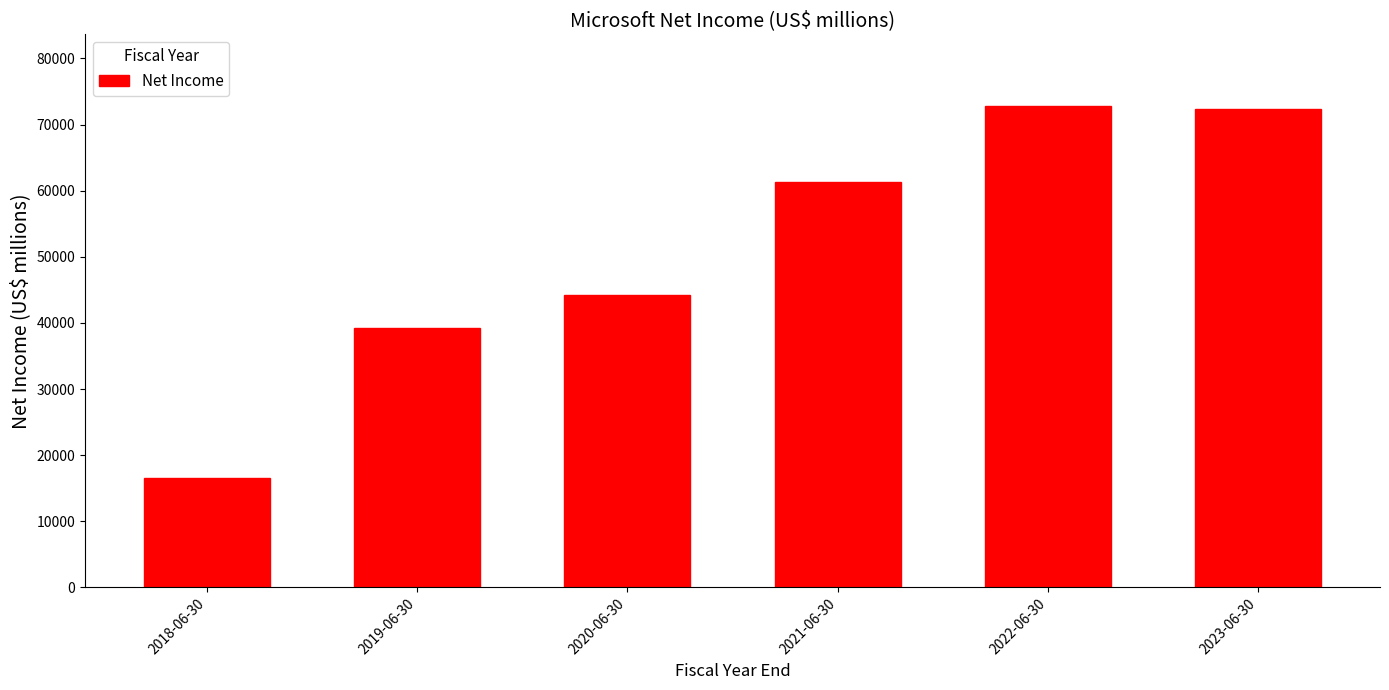

Reading left to right, extract all data points from this chart.

2018-06-30=16571	2019-06-30=39240	2020-06-30=44281	2021-06-30=61271	2022-06-30=72738	2023-06-30=72361